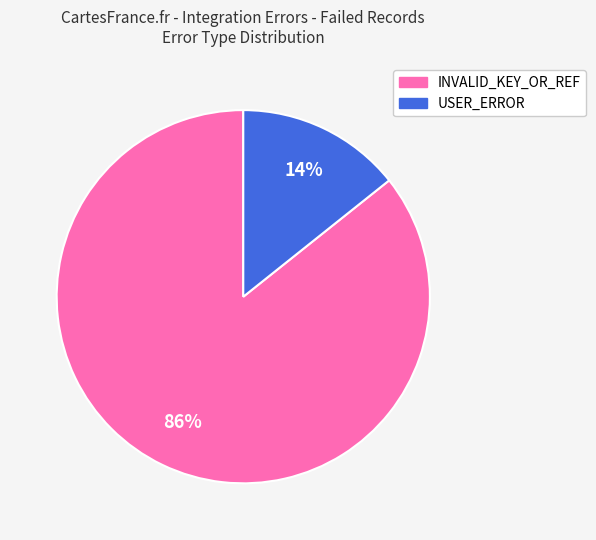

What percentage is the USER_ERROR slice, to the nearest percent?

14%